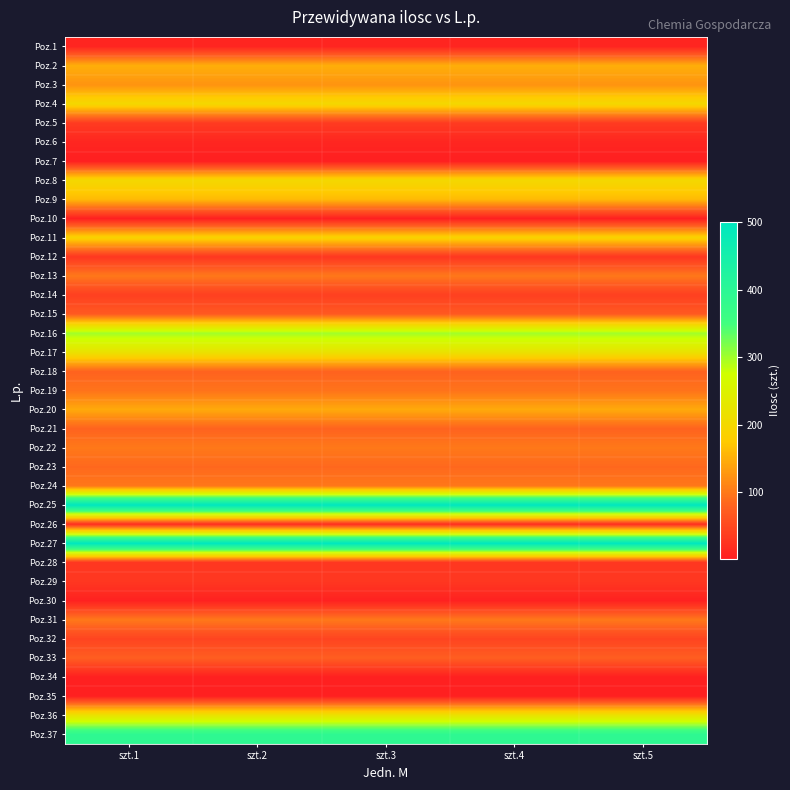

Reading right to left, list all the values displayed in this chart.

Poz.1: szt.5=9	szt.4=9	szt.3=9	szt.2=9	szt.1=9
Poz.2: szt.5=150	szt.4=150	szt.3=150	szt.2=150	szt.1=150
Poz.3: szt.5=125	szt.4=125	szt.3=125	szt.2=125	szt.1=125
Poz.4: szt.5=200	szt.4=200	szt.3=200	szt.2=200	szt.1=200
Poz.5: szt.5=35	szt.4=35	szt.3=35	szt.2=35	szt.1=35
Poz.6: szt.5=10	szt.4=10	szt.3=10	szt.2=10	szt.1=10
Poz.7: szt.5=2	szt.4=2	szt.3=2	szt.2=2	szt.1=2
Poz.8: szt.5=200	szt.4=200	szt.3=200	szt.2=200	szt.1=200
Poz.9: szt.5=160	szt.4=160	szt.3=160	szt.2=160	szt.1=160
Poz.10: szt.5=3	szt.4=3	szt.3=3	szt.2=3	szt.1=3
Poz.11: szt.5=190	szt.4=190	szt.3=190	szt.2=190	szt.1=190
Poz.12: szt.5=30	szt.4=30	szt.3=30	szt.2=30	szt.1=30
Poz.13: szt.5=100	szt.4=100	szt.3=100	szt.2=100	szt.1=100
Poz.14: szt.5=40	szt.4=40	szt.3=40	szt.2=40	szt.1=40
Poz.15: szt.5=70	szt.4=70	szt.3=70	szt.2=70	szt.1=70
Poz.16: szt.5=300	szt.4=300	szt.3=300	szt.2=300	szt.1=300
Poz.17: szt.5=220	szt.4=220	szt.3=220	szt.2=220	szt.1=220
Poz.18: szt.5=80	szt.4=80	szt.3=80	szt.2=80	szt.1=80
Poz.19: szt.5=95	szt.4=95	szt.3=95	szt.2=95	szt.1=95
Poz.20: szt.5=145	szt.4=145	szt.3=145	szt.2=145	szt.1=145
Poz.21: szt.5=80	szt.4=80	szt.3=80	szt.2=80	szt.1=80
Poz.22: szt.5=100	szt.4=100	szt.3=100	szt.2=100	szt.1=100
Poz.23: szt.5=85	szt.4=85	szt.3=85	szt.2=85	szt.1=85
Poz.24: szt.5=100	szt.4=100	szt.3=100	szt.2=100	szt.1=100
Poz.25: szt.5=500	szt.4=500	szt.3=500	szt.2=500	szt.1=500
Poz.26: szt.5=20	szt.4=20	szt.3=20	szt.2=20	szt.1=20
Poz.27: szt.5=500	szt.4=500	szt.3=500	szt.2=500	szt.1=500
Poz.28: szt.5=30	szt.4=30	szt.3=30	szt.2=30	szt.1=30
Poz.29: szt.5=30	szt.4=30	szt.3=30	szt.2=30	szt.1=30
Poz.30: szt.5=5	szt.4=5	szt.3=5	szt.2=5	szt.1=5
Poz.31: szt.5=100	szt.4=100	szt.3=100	szt.2=100	szt.1=100
Poz.32: szt.5=45	szt.4=45	szt.3=45	szt.2=45	szt.1=45
Poz.33: szt.5=75	szt.4=75	szt.3=75	szt.2=75	szt.1=75
Poz.34: szt.5=3	szt.4=3	szt.3=3	szt.2=3	szt.1=3
Poz.35: szt.5=3	szt.4=3	szt.3=3	szt.2=3	szt.1=3
Poz.36: szt.5=220	szt.4=220	szt.3=220	szt.2=220	szt.1=220
Poz.37: szt.5=390	szt.4=390	szt.3=390	szt.2=390	szt.1=390